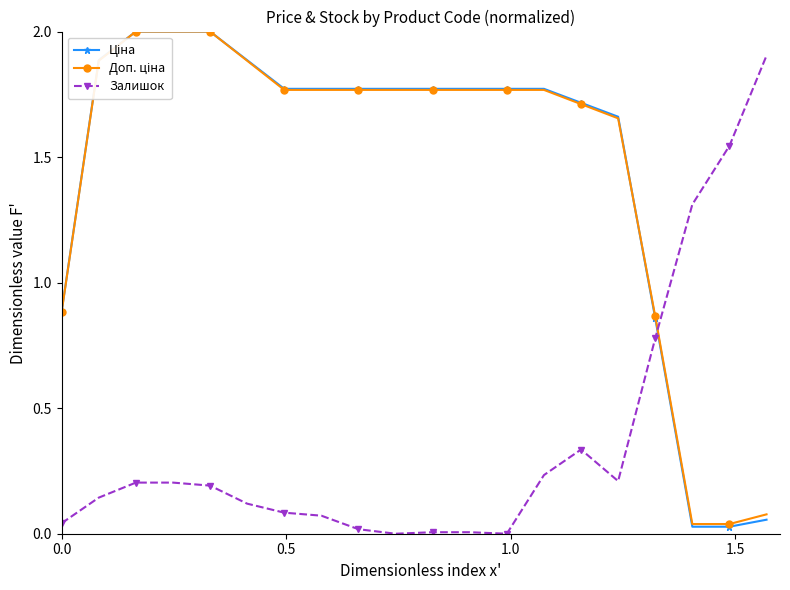

What is the maximum value shown in the chart?

2.0